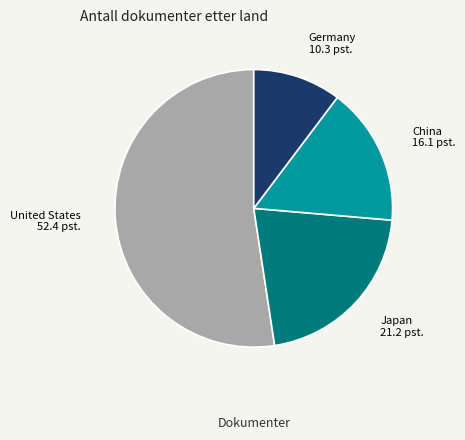

What is the majority slice?

United States